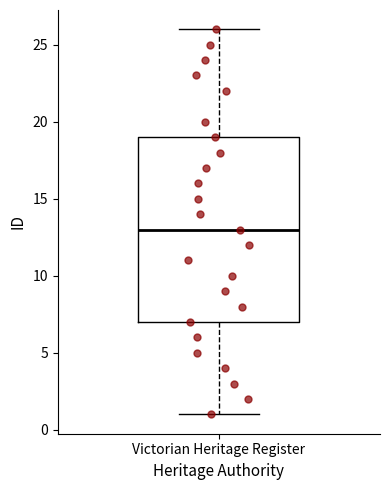

Where is the upper edge of the box for Victorian Heritage Register on the y-axis? The values are not printed on the chart, so give them approximately, as read against the axis.

19